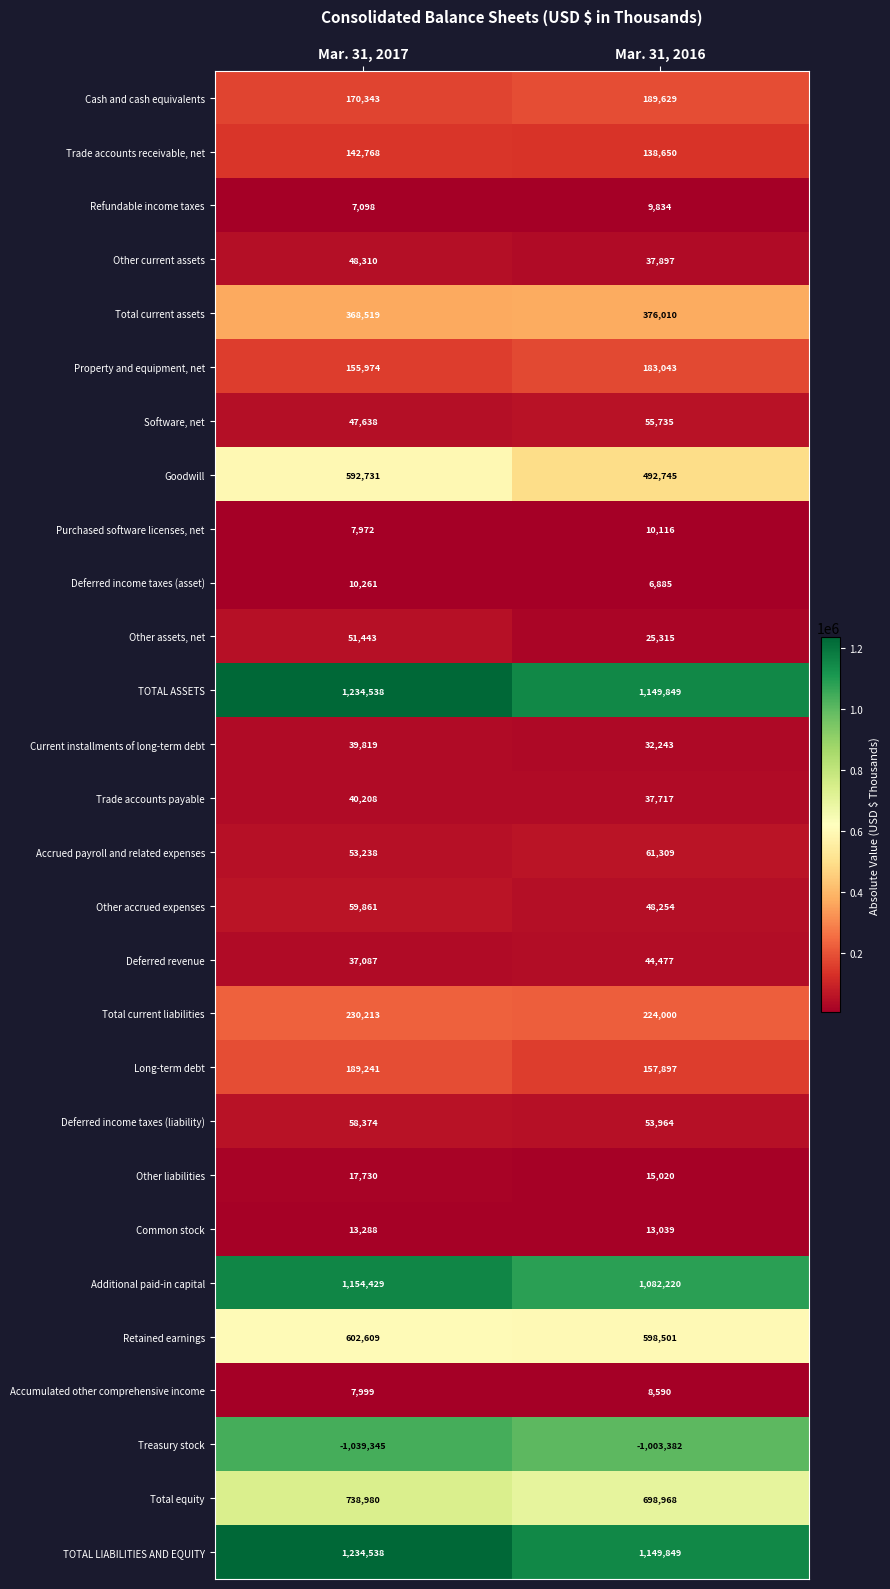

Which series has the largest range (max minus min)?

Goodwill